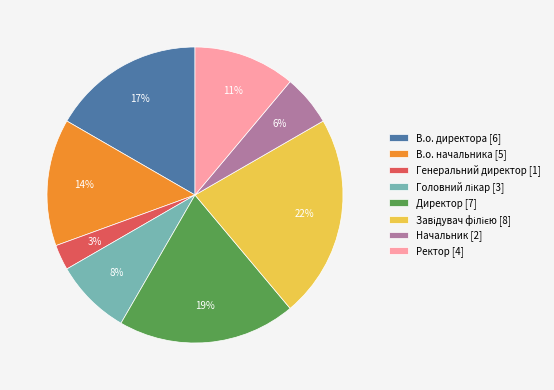

Between В.о. директора [6] and Генеральний директор [1], which is larger?

В.о. директора [6]